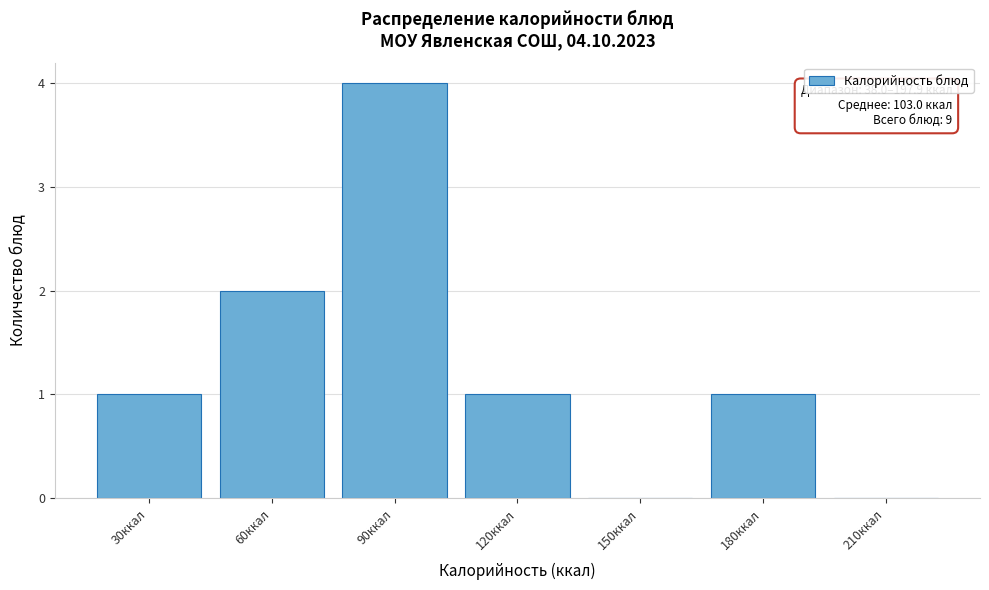

Reading left to right, what are all the values shown in this chart?

30ккал=1	60ккал=2	90ккал=4	120ккал=1	150ккал=0	180ккал=1	210ккал=0